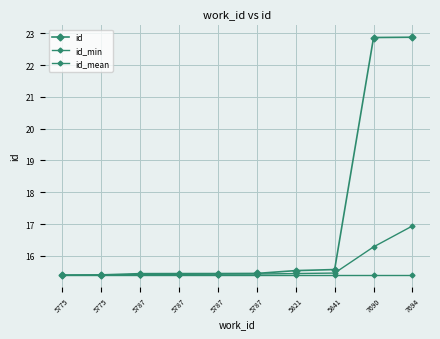

Rank the series by their maximum value, from highest to lowest.

id, id_mean, id_min